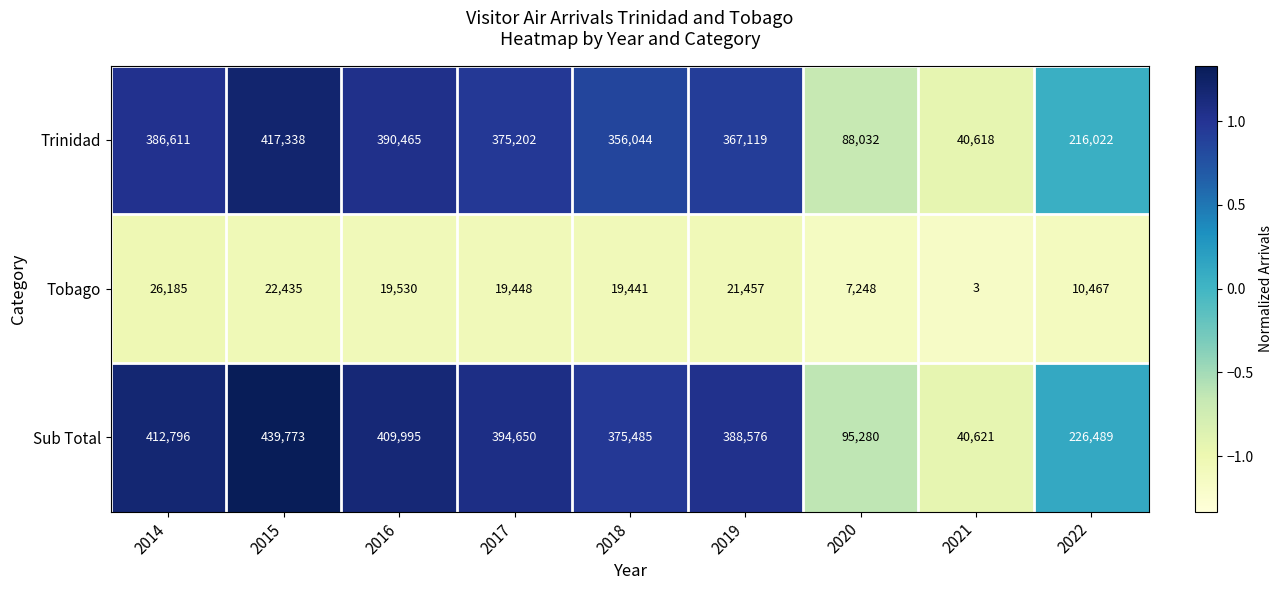

What is the sum of the Trinidad values at 2020 and 2015?

505370